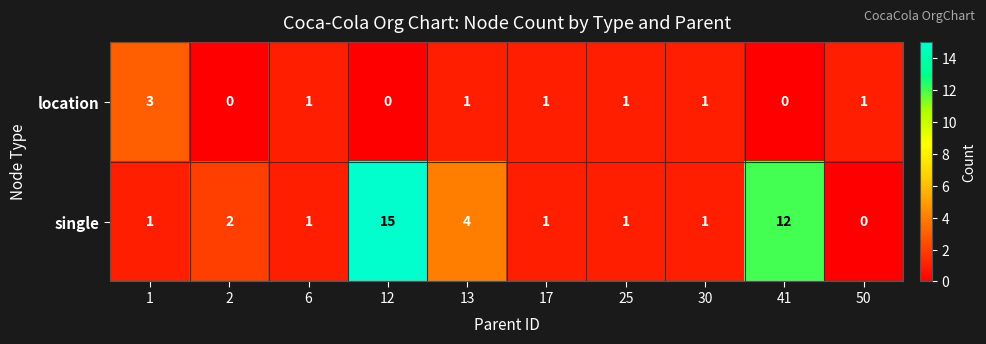

What is the sum of all single values?

38